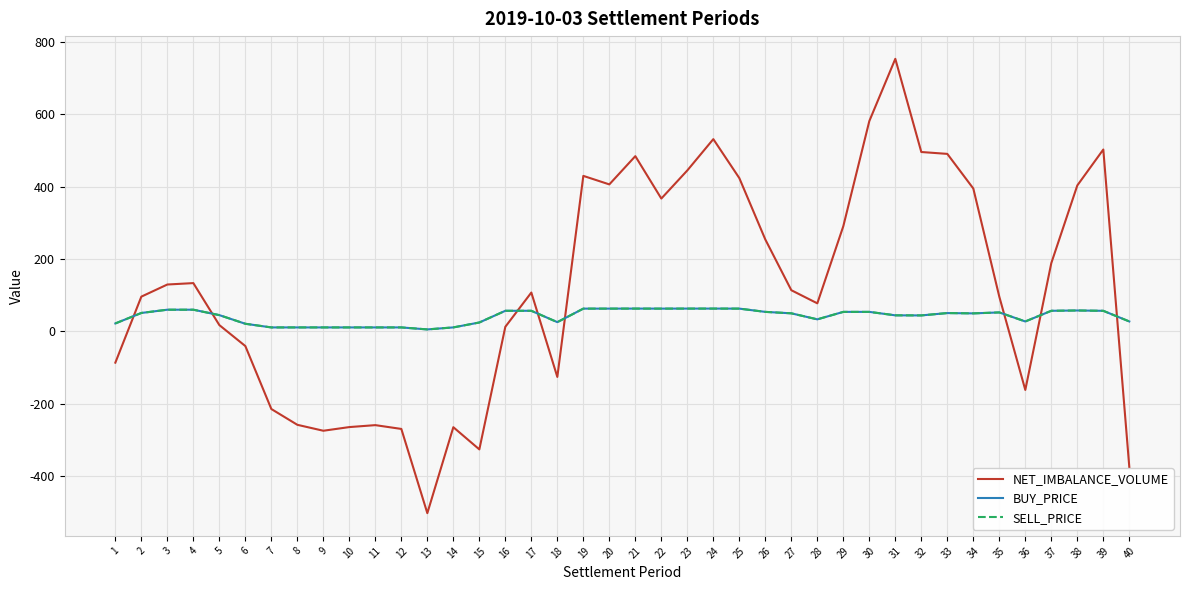

Is this an area chart (filled region under the line)?

No